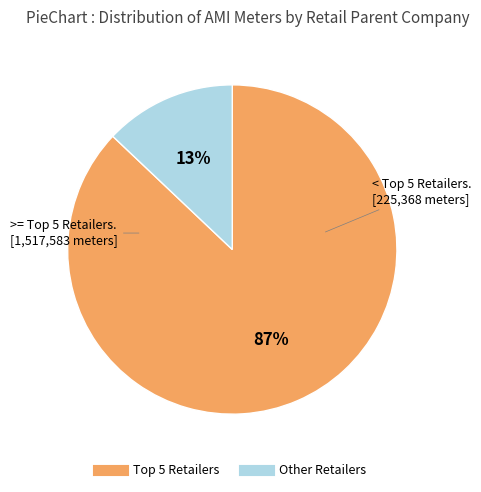

To the nearest percent, what is the difference between the largest and smallest slice percentages?

74%